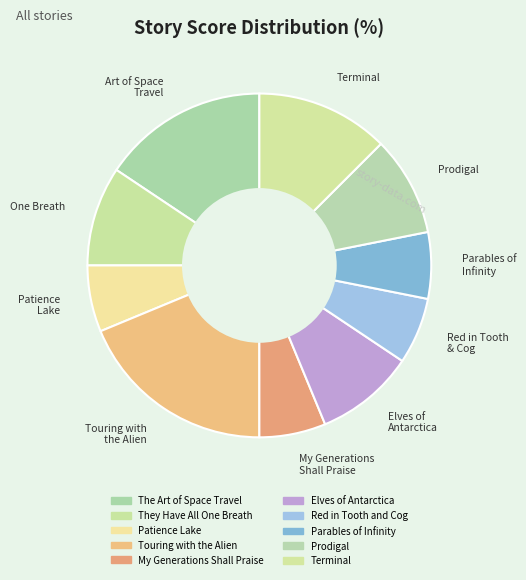

Approximately how many times larger is the value at Terminal compared to One Breath?

1.3